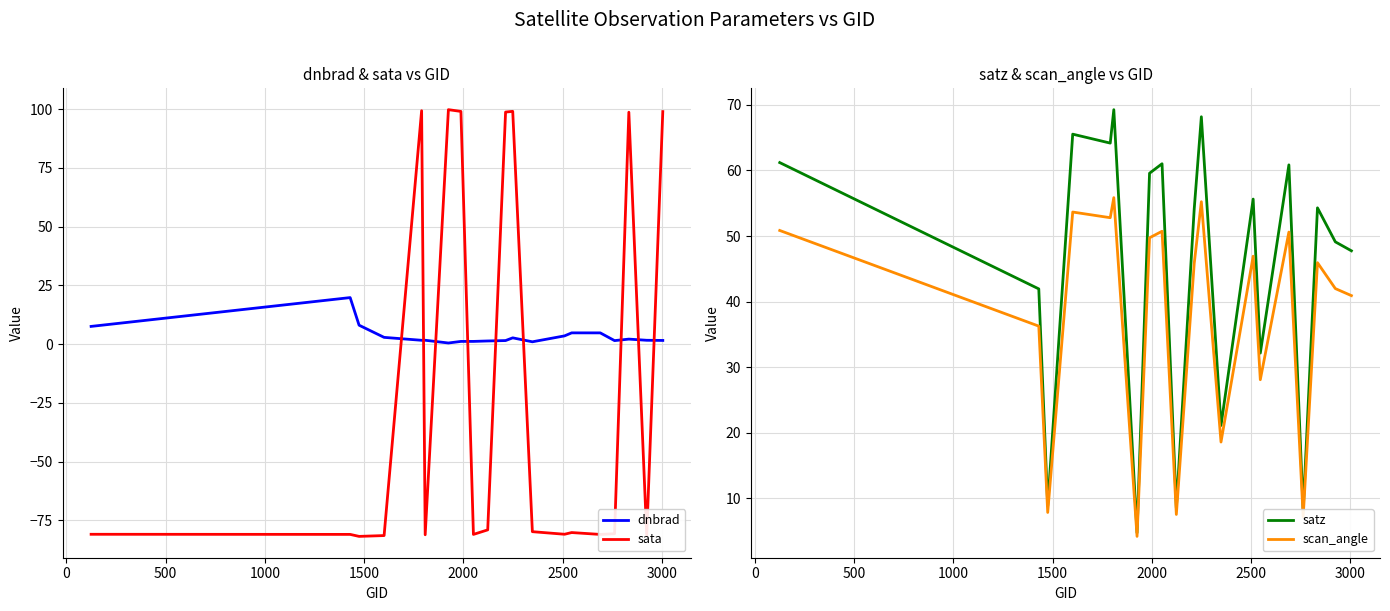

True or false: dnbrad has more than 1 interior local peaks.

True